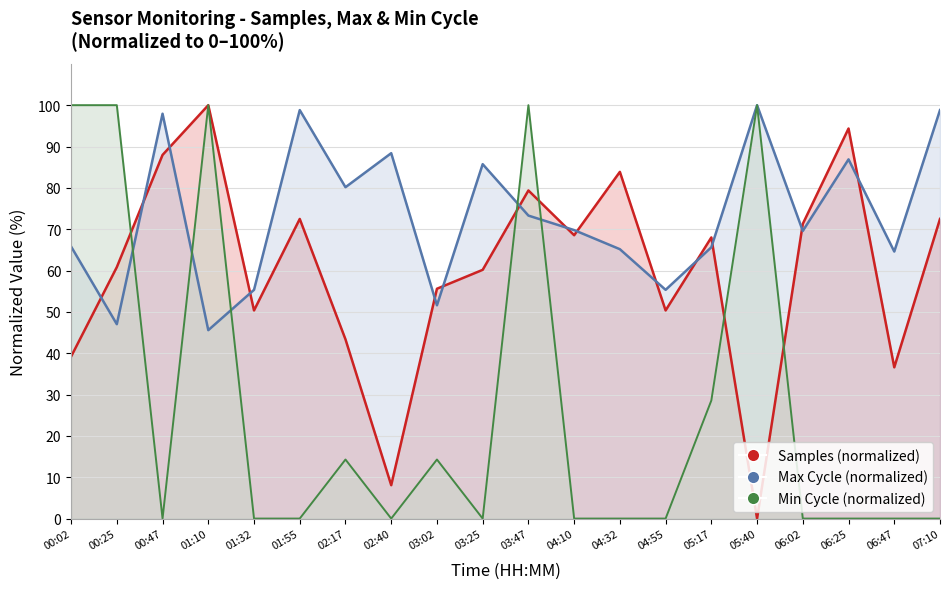

Is it true that Samples equals 110.1 at 06:02?

False